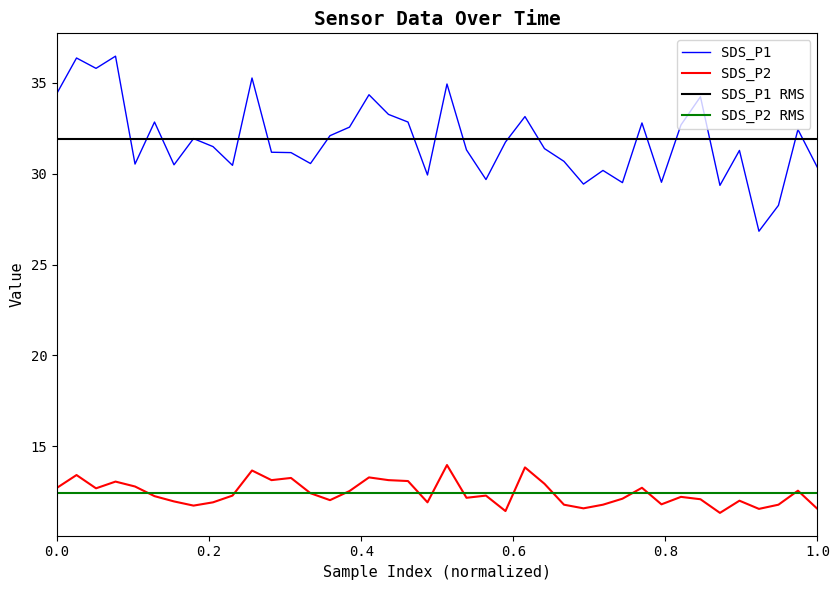

True or false: SDS_P2 and SDS_P1 intersect in this chart.

False